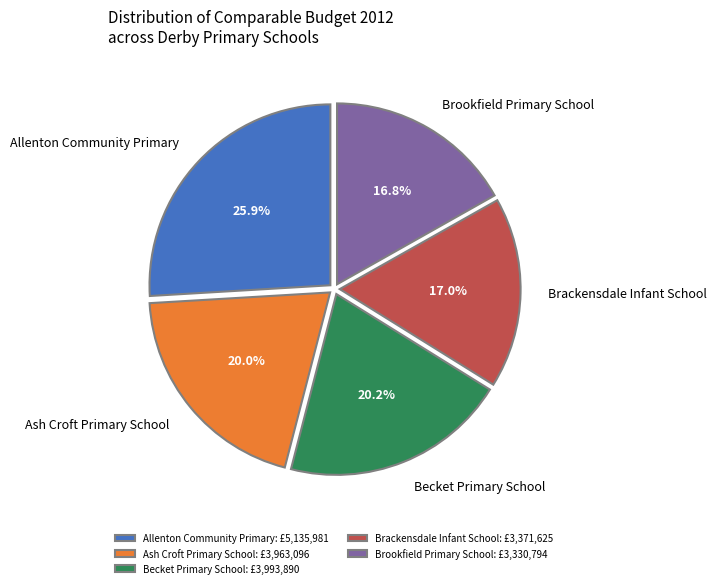

Which has a higher value, Allenton Community Primary or Brookfield Primary School?

Allenton Community Primary